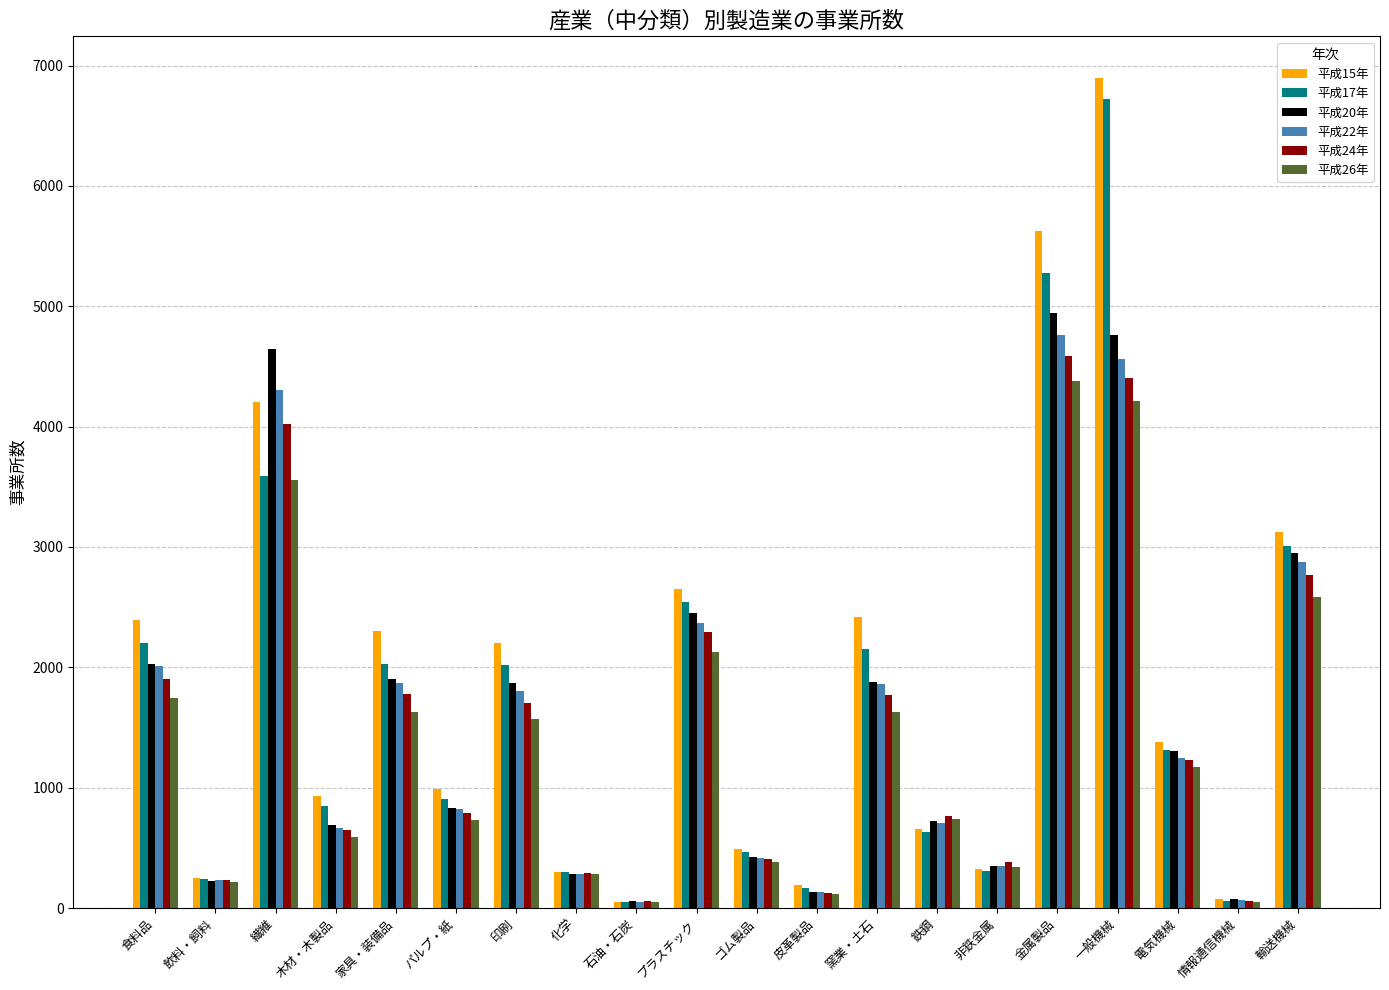

How many series are shown in this chart?

6